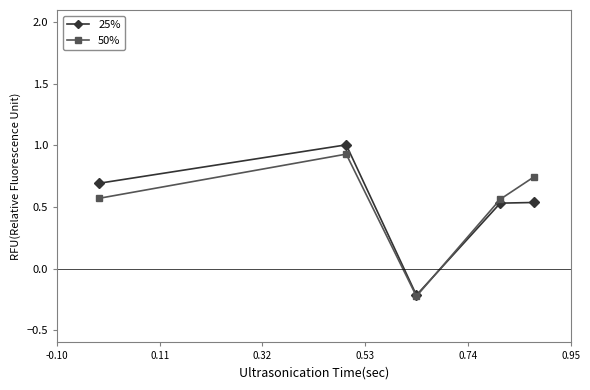

How many intersections are there between 50% and 25%?

1